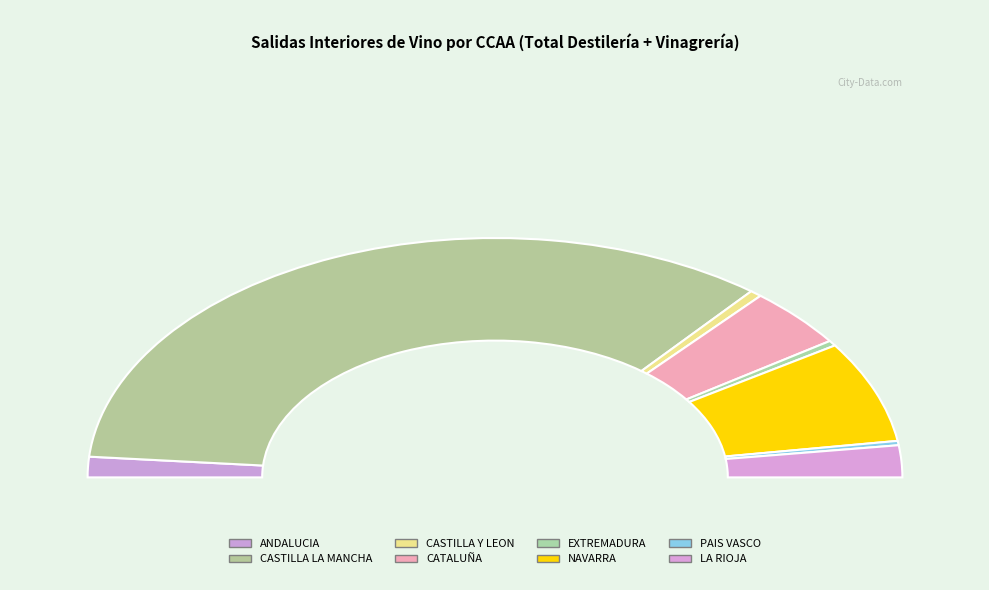

Does LA RIOJA represent more than half of the total?

No